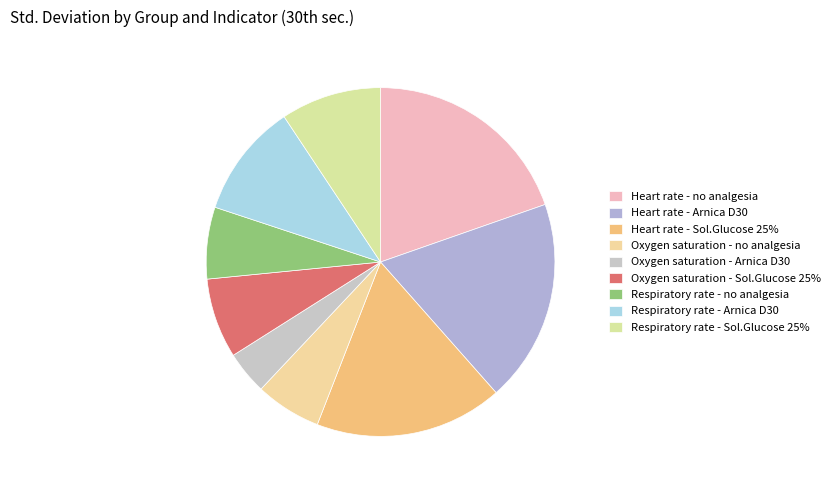

Is Heart rate - Sol.Glucose 25% the majority of the pie?

No